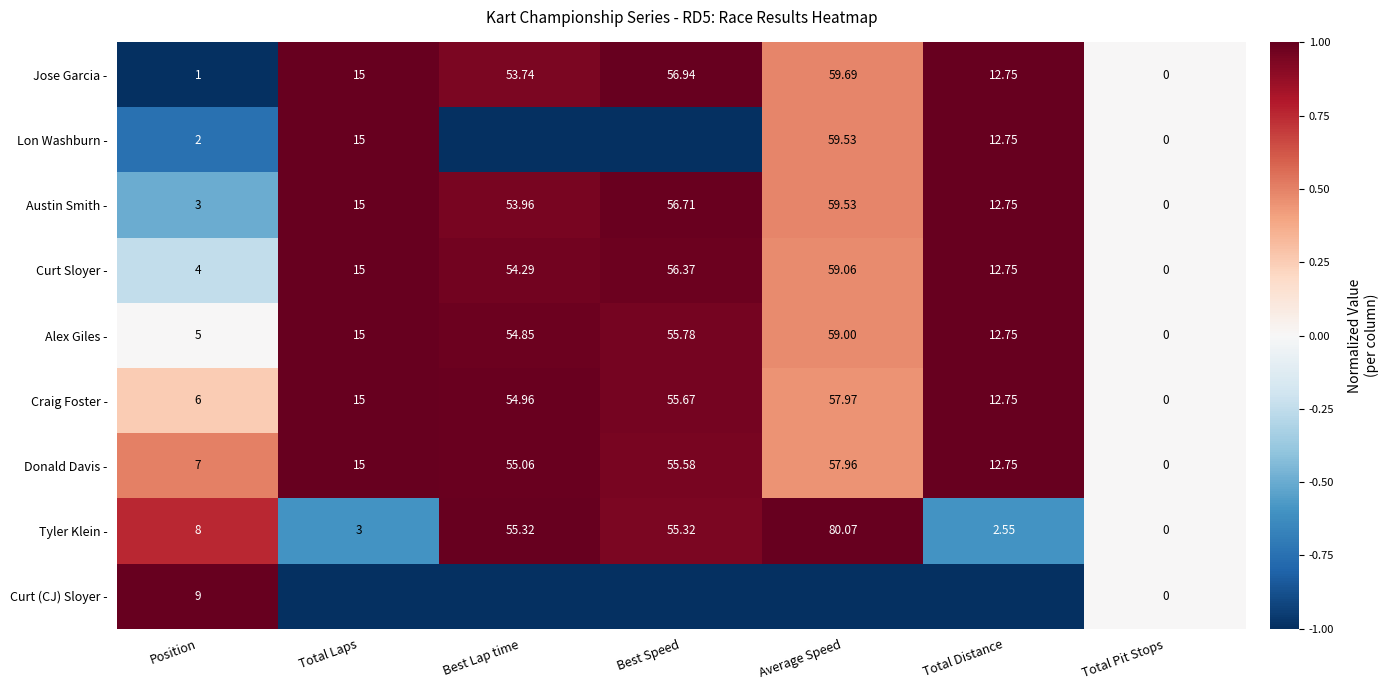

Count the number of categories in the chart.

7